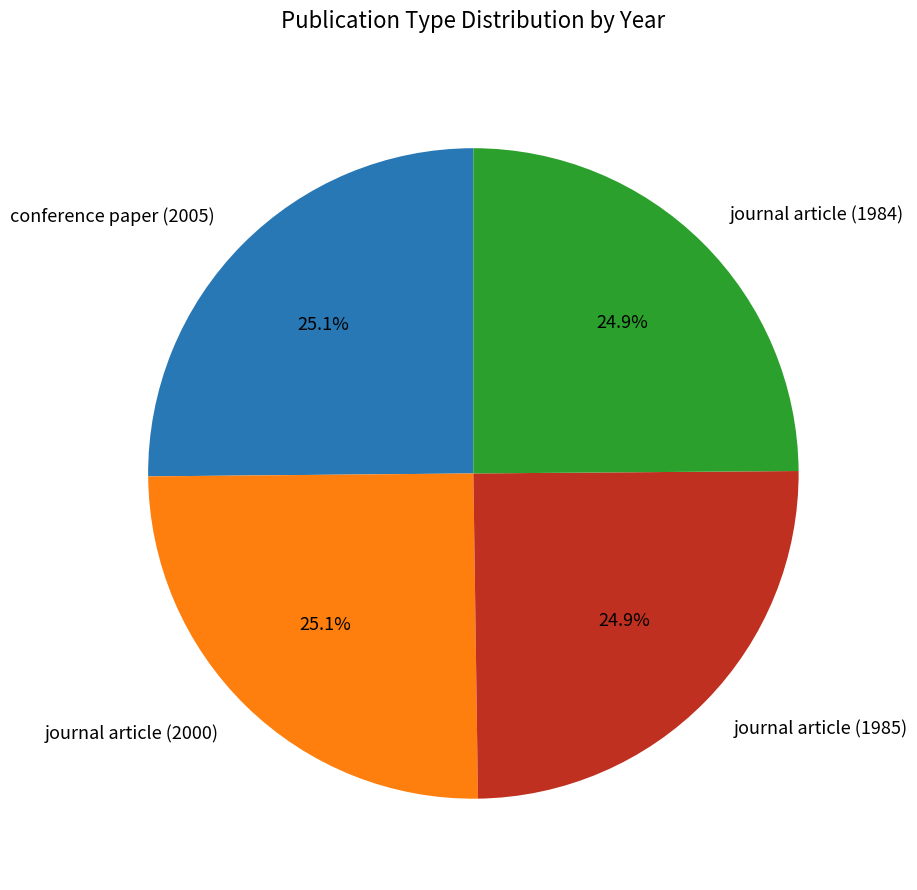

What is the ratio of the value at journal article (1984) to the value at journal article (2000)?

1.0